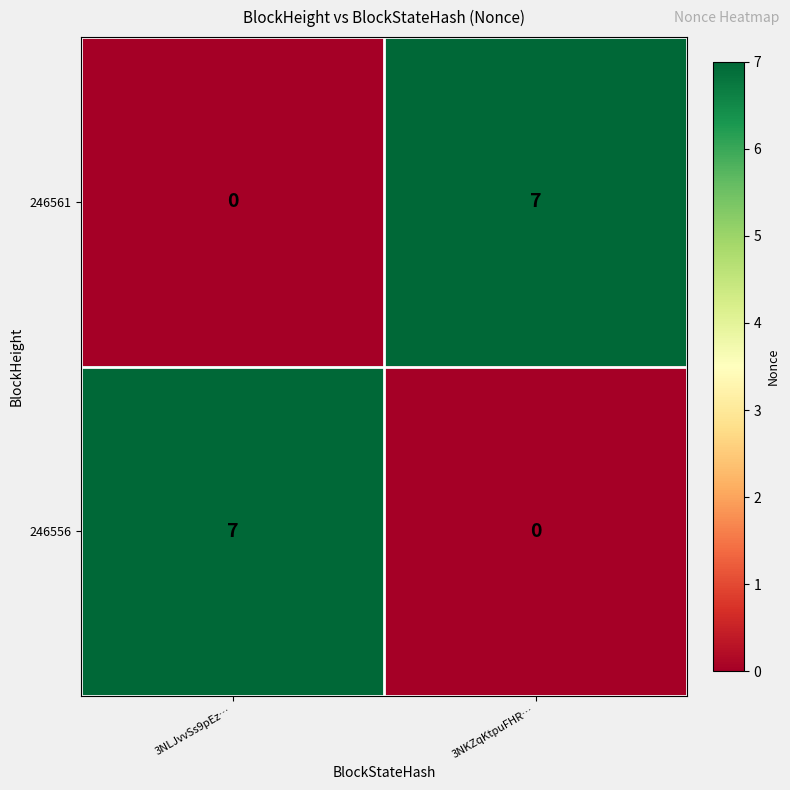

What is the difference between the 246556 values at 3NKZqKtpuFHR… and 3NLJvvSs9pEz…?

7